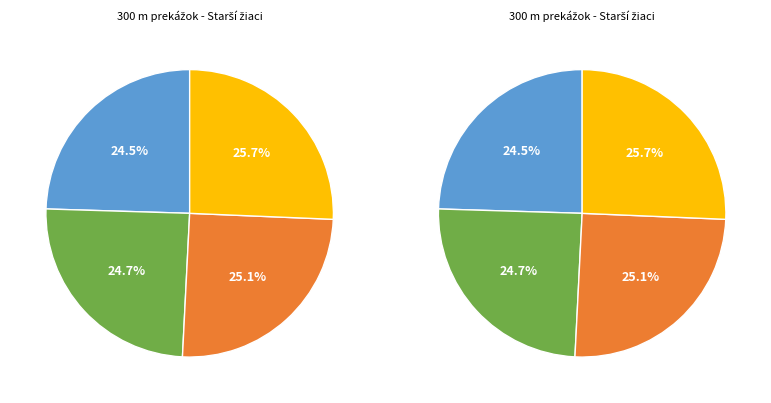

To the nearest percent, what is the average slice percentage?

25%